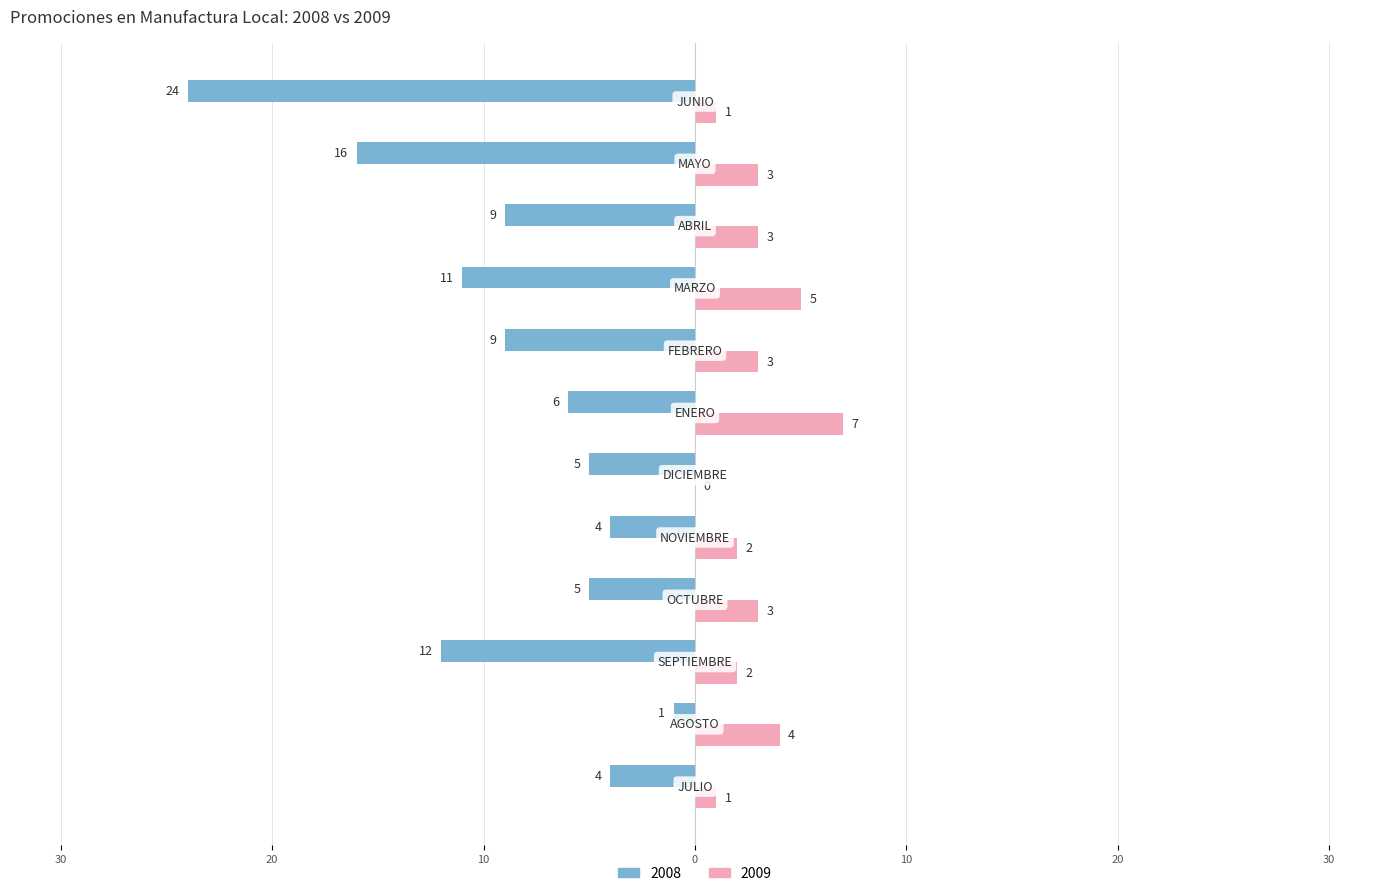

Reading left to right, what are all the values shown in this chart?

2008: -4	-1	-12	-5	-4	-5	-6	-9	-11	-9	-16	-24
2009: 1	4	2	3	2	0	7	3	5	3	3	1